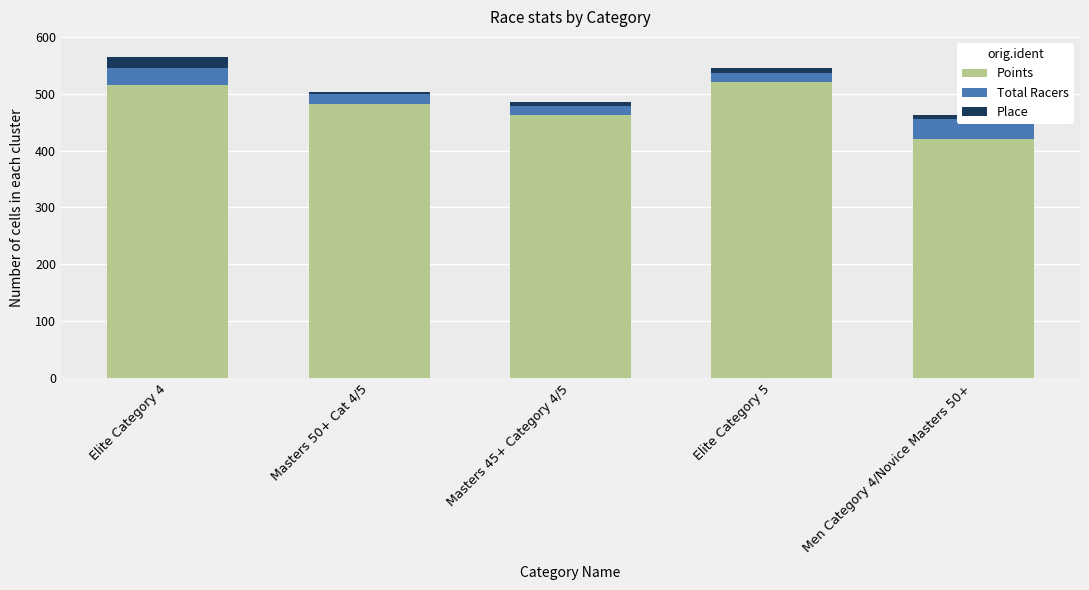

How many bars are there in total?

15